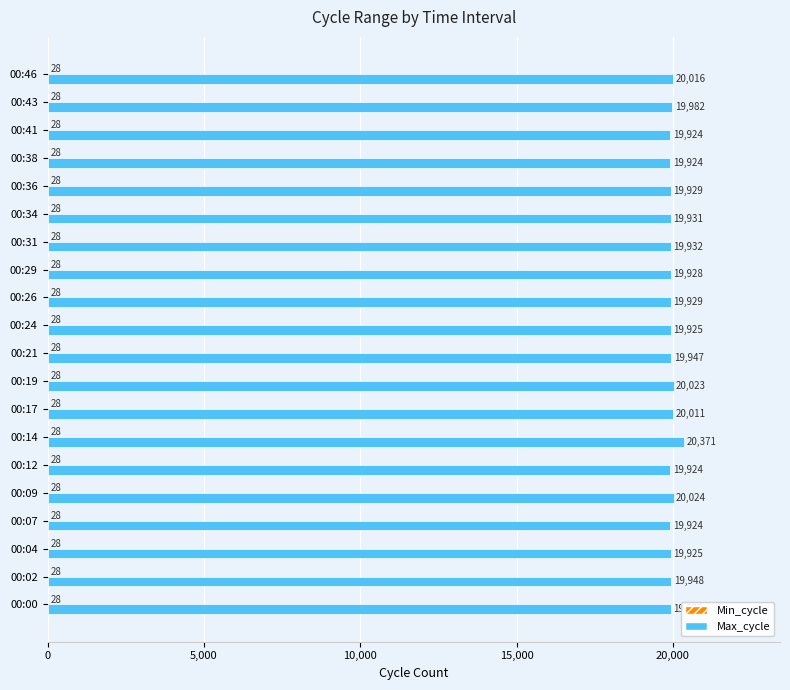

Which category has the highest value across all series?

00:14